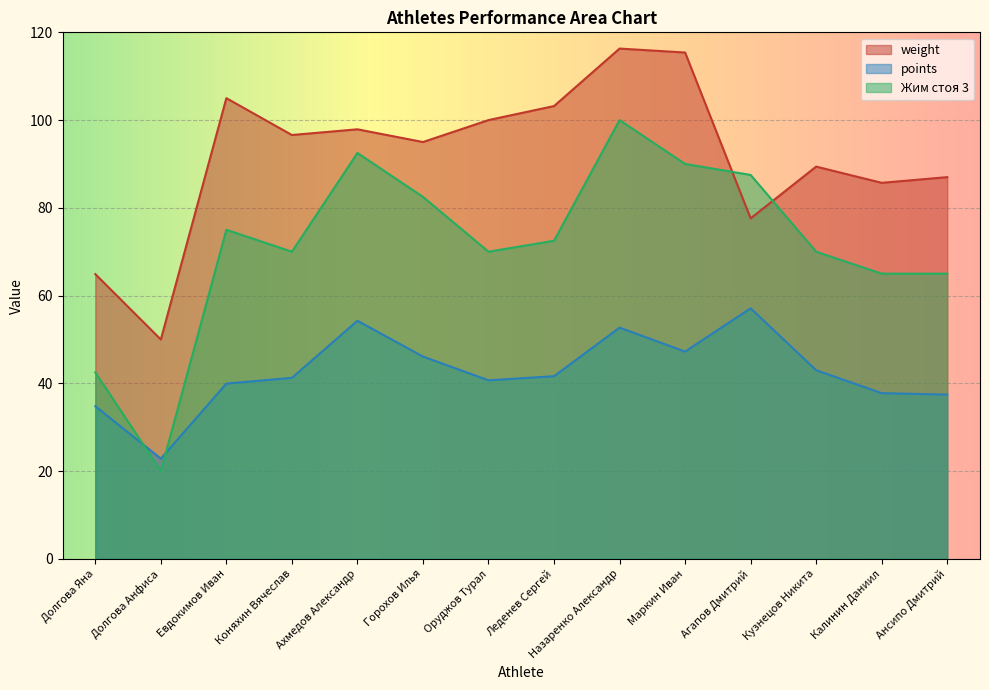

Is the value of weight at Маркин Иван greater than the value of points at Калинин Даниил?

Yes